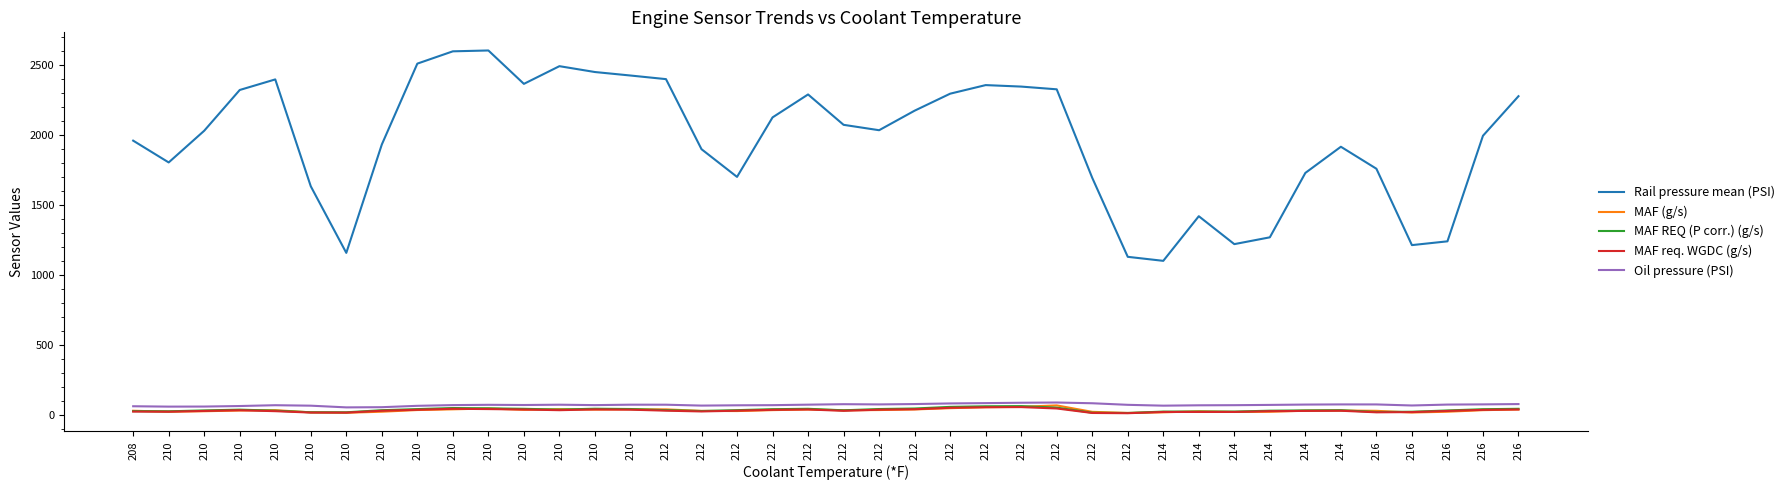

Does the chart have visible grid lines?

No